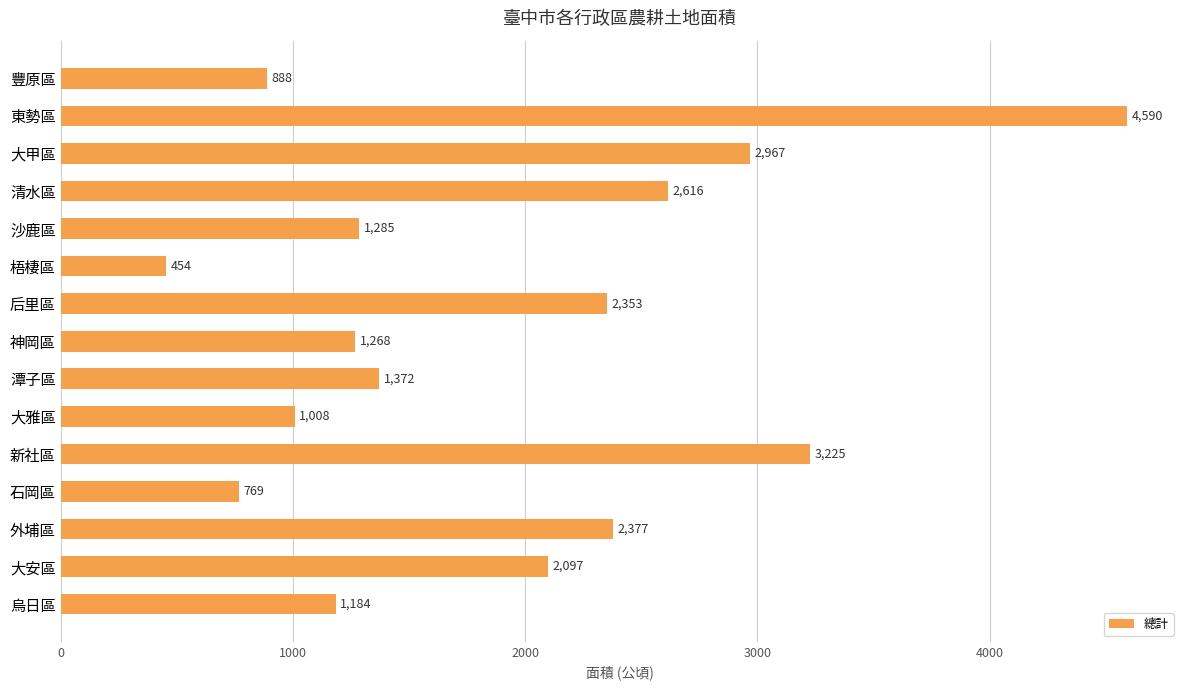

How many bars are there in total?

15